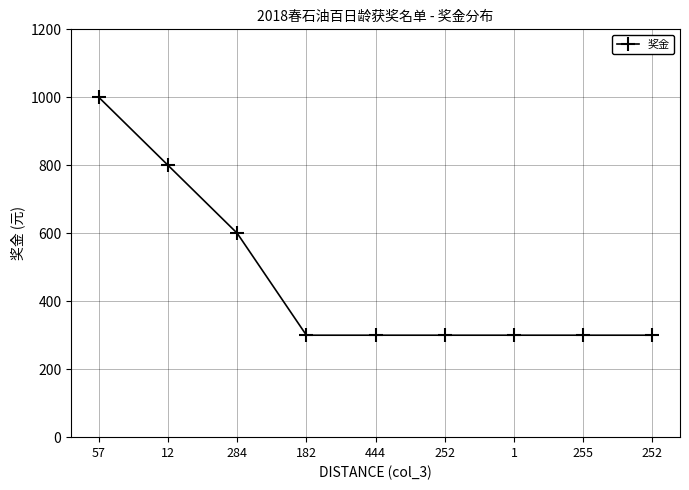

How many lines are shown in the chart?

1